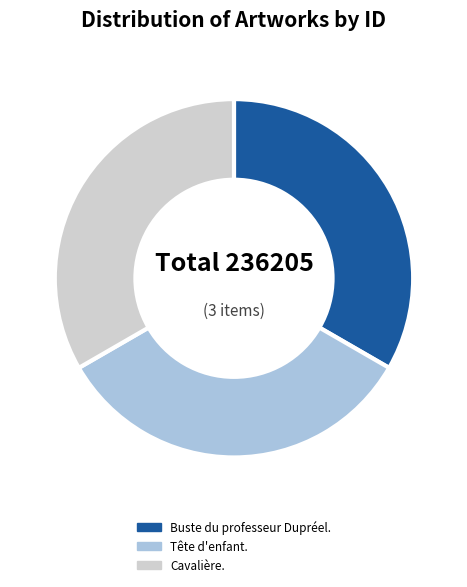

Does Buste du professeur Dupréel. represent more than half of the total?

No